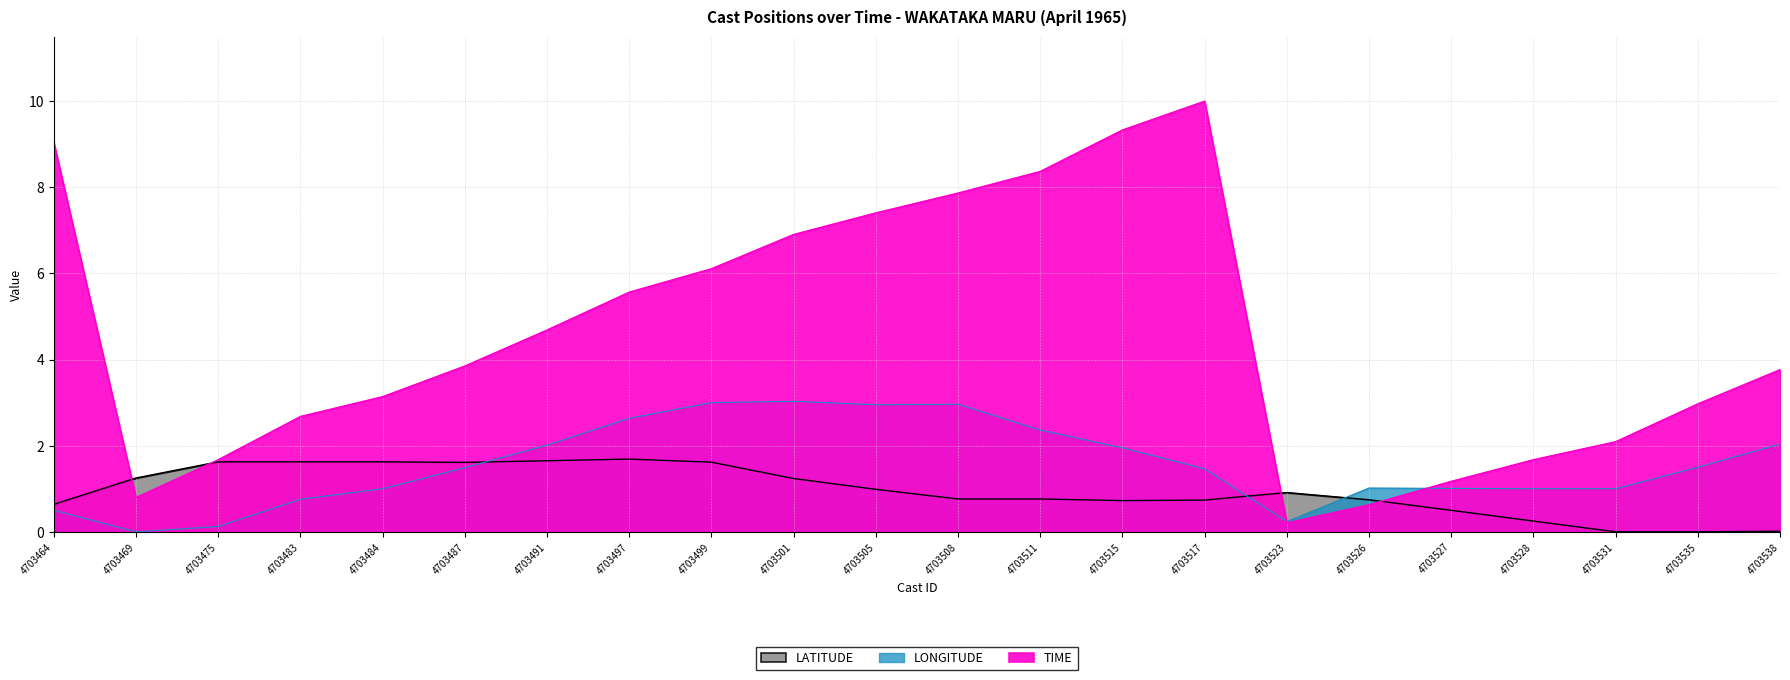

What is the difference between the maximum and second lowest values in the LATITUDE series?

1.7